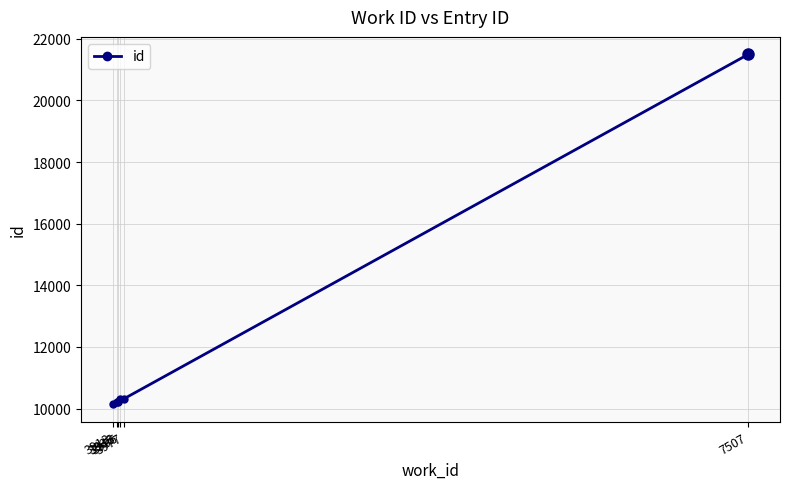

True or false: there are more than 2 points higher than both neighbors.

False